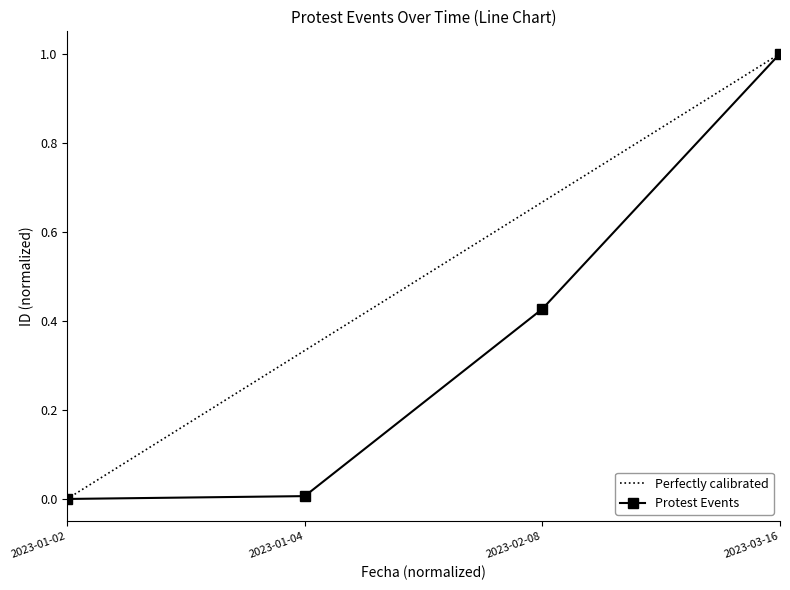

Reading left to right, extract all data points from this chart.

0.0	0.0	0.4	1.0